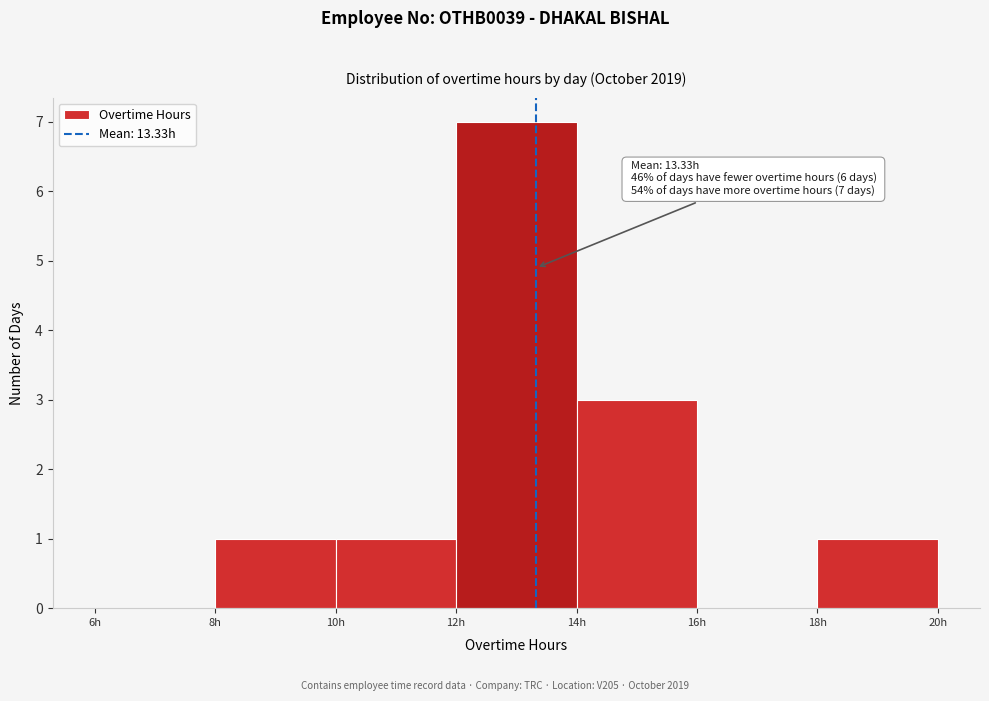

Over which range of the x-axis is the bar tallest?

12 to 14